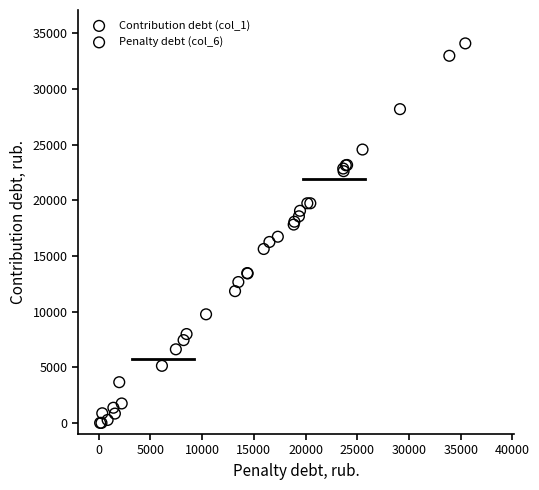

Which series reaches the minimum Y coordinate?

Contribution debt (col_1)